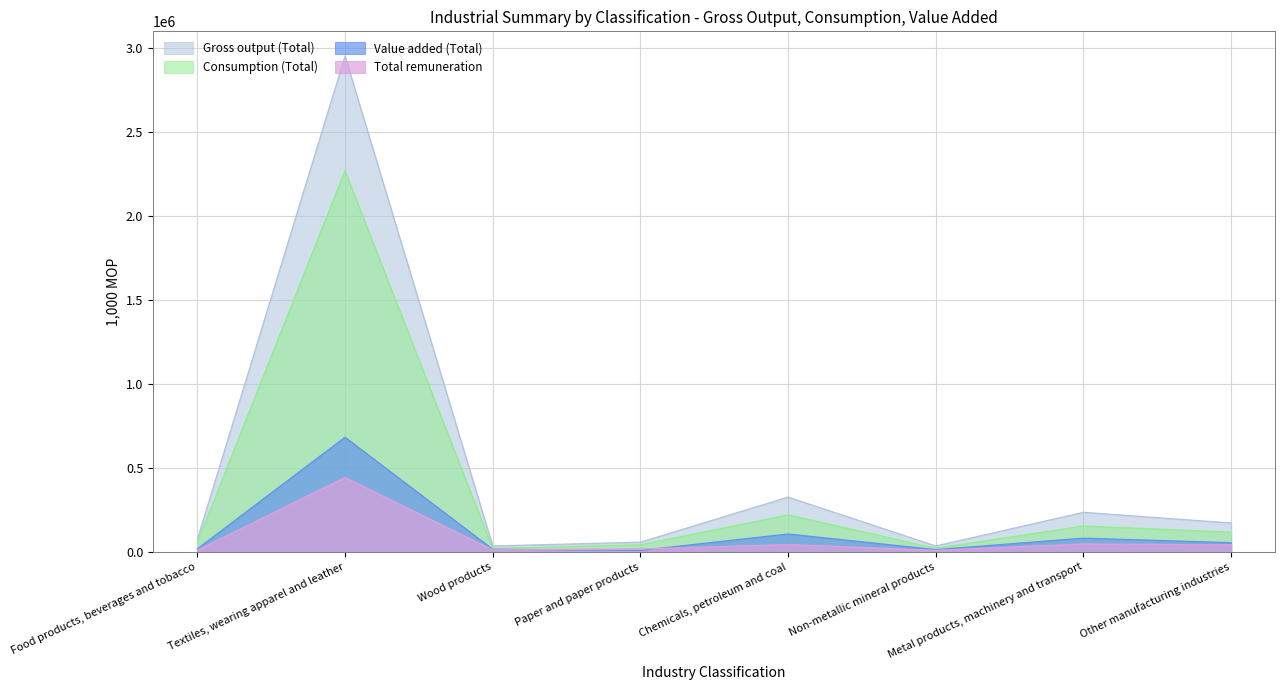

Reading left to right, what are all the values shown in this chart?

Gross output (Total): 73377	2953613	34964	57136	325828	34673	235335	171745
Consumption (Total): 55613	2270813	19751	41766	219471	21536	153805	117236
Value added (Total): 17770	682801	15213	8461	106354	13136	81531	54510
Total remuneration: 9360	442931	11834	16906	43662	8877	47003	41699